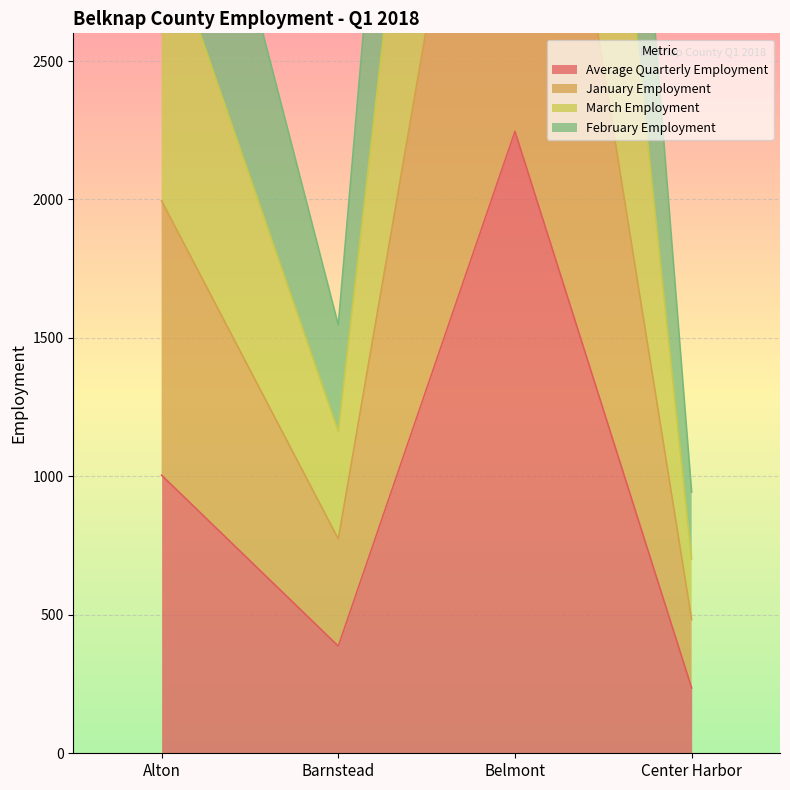

At which category does the chart reach its peak across all series?

Belmont